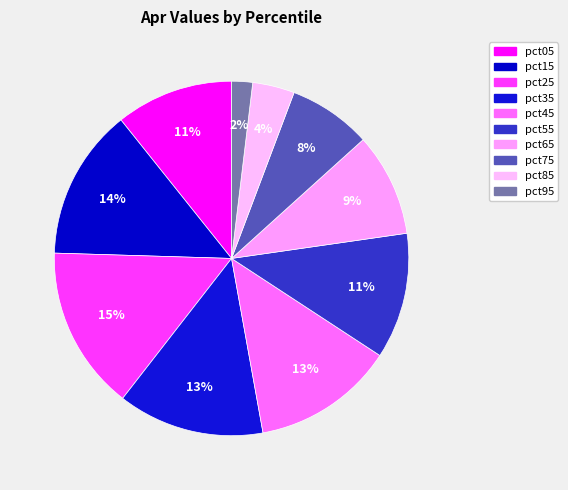

Is pct35 the majority of the pie?

No